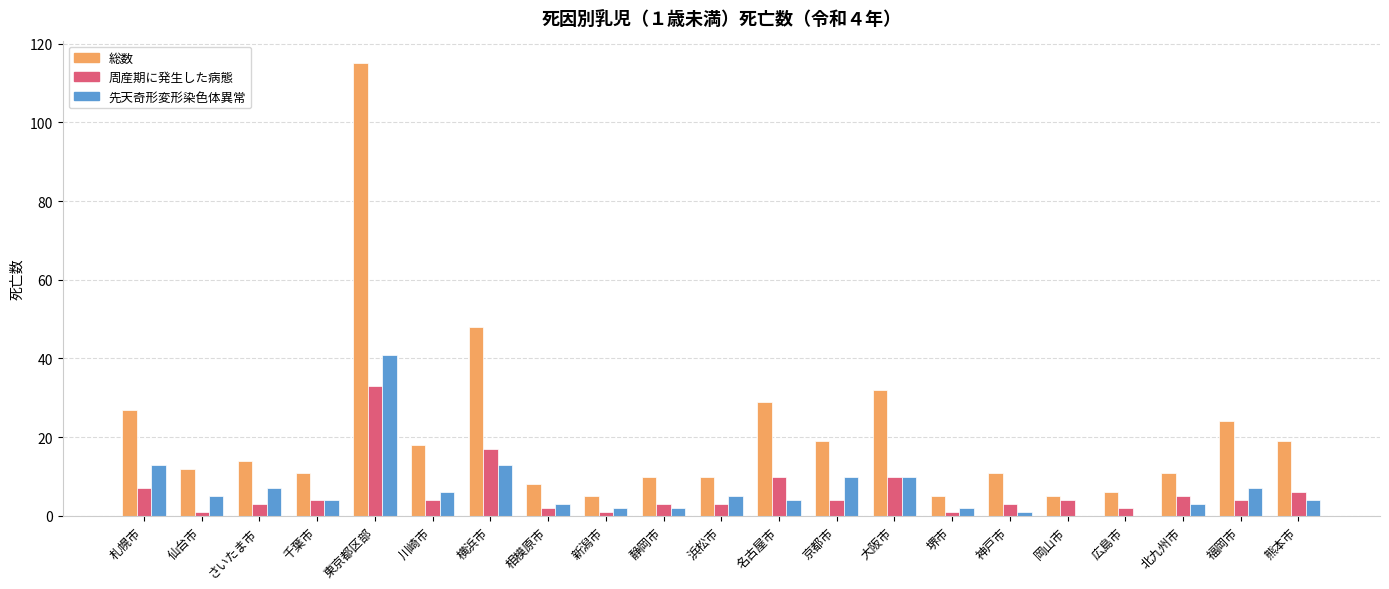

The 周産期に発生した病態 series shows 1 at 仙台市. True or false?

True